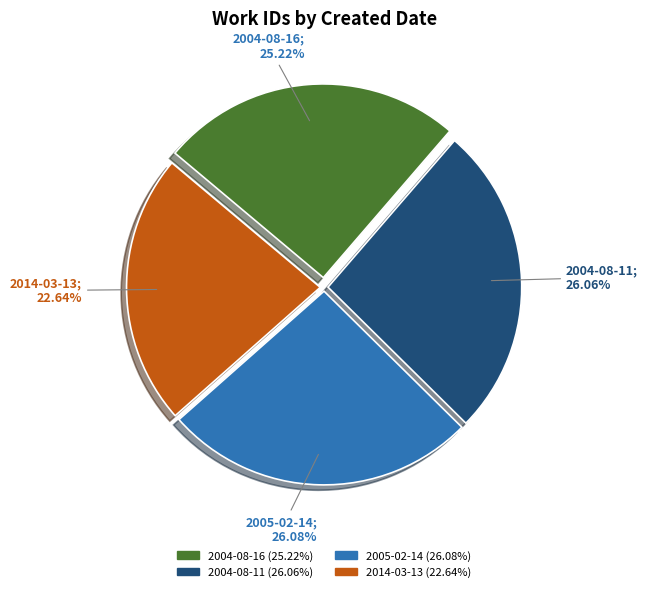

To the nearest percent, what is the combined percentage of 2014-03-13 and 2004-08-16?

48%